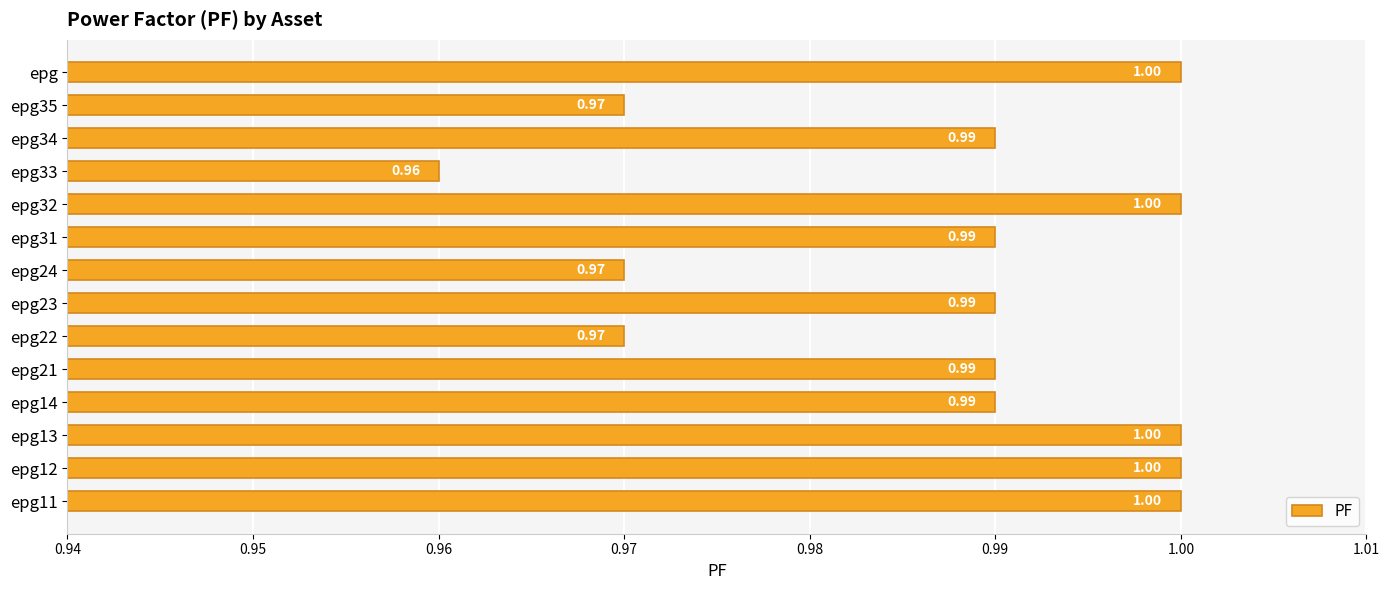

What is the sum of all values?

13.8